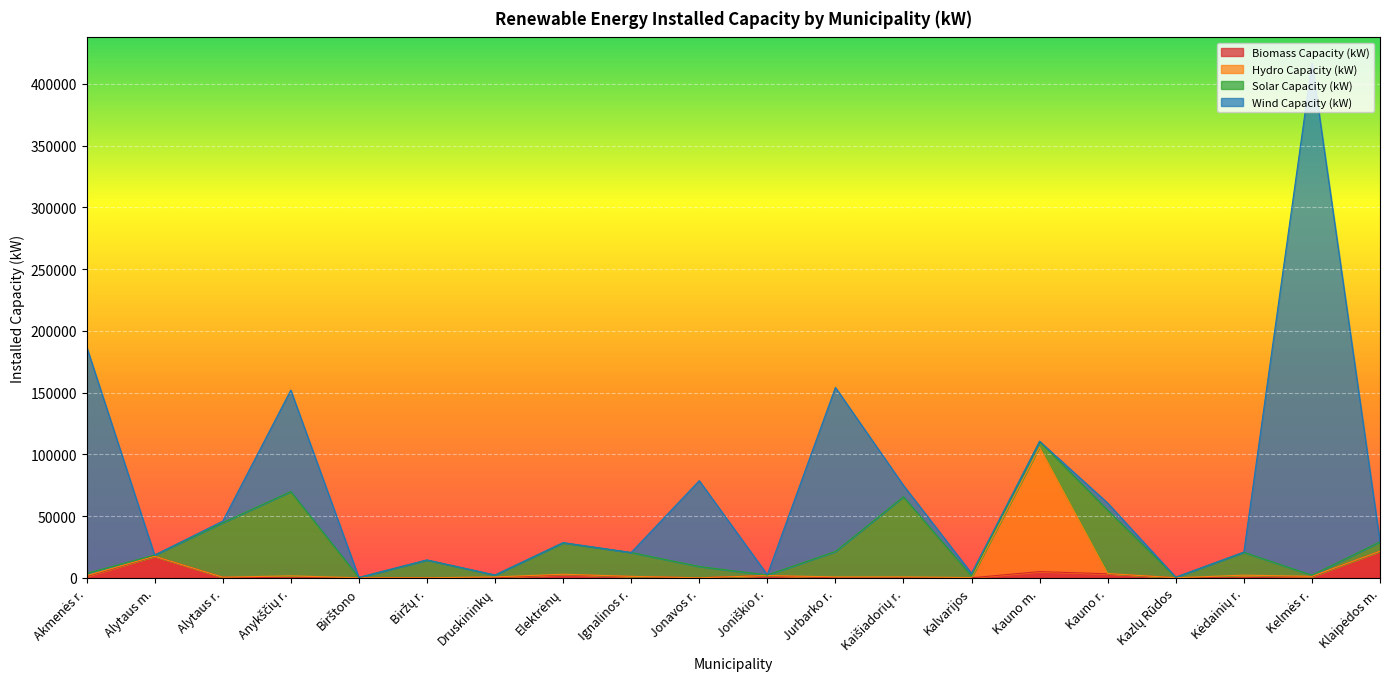

Between Kelmės r. and Jurbarko r., which is larger?

Kelmės r.